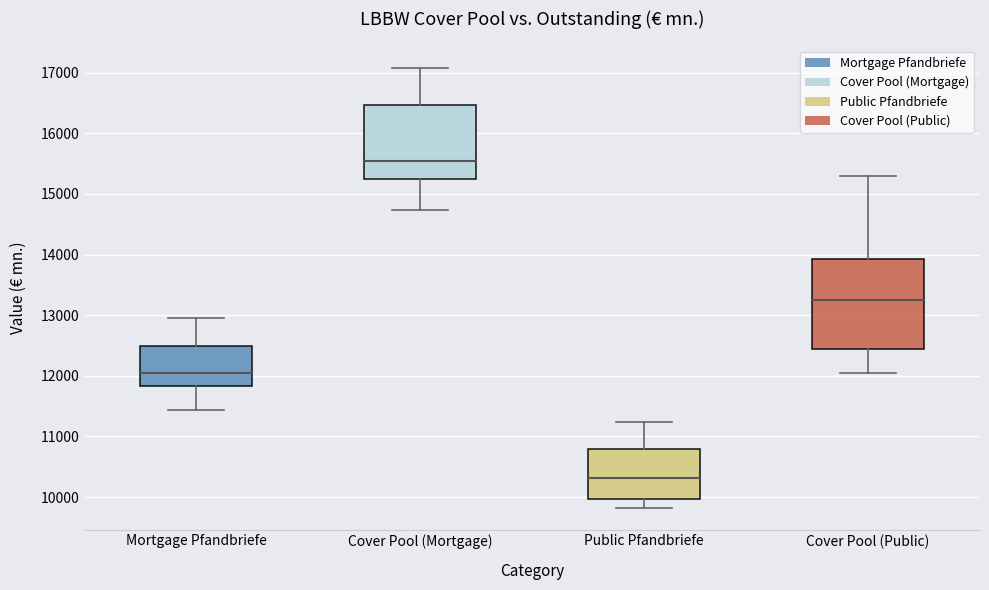

Reading left to right, transcribe this box plot: for each box, give where its median line is, the range the box spans, and where its two whiskers end, as read against the y-axis. The values are not printed on the chart, so give them approximately, as read against the axis.

Mortgage Pfandbriefe: median 12000, box 11800 to 12500, whiskers 11400 to 13000
Cover Pool (Mortgage): median 15500, box 15200 to 16500, whiskers 14700 to 17100
Public Pfandbriefe: median 10300, box 10000 to 10800, whiskers 9800 to 11200
Cover Pool (Public): median 13200, box 12400 to 13900, whiskers 12000 to 15300